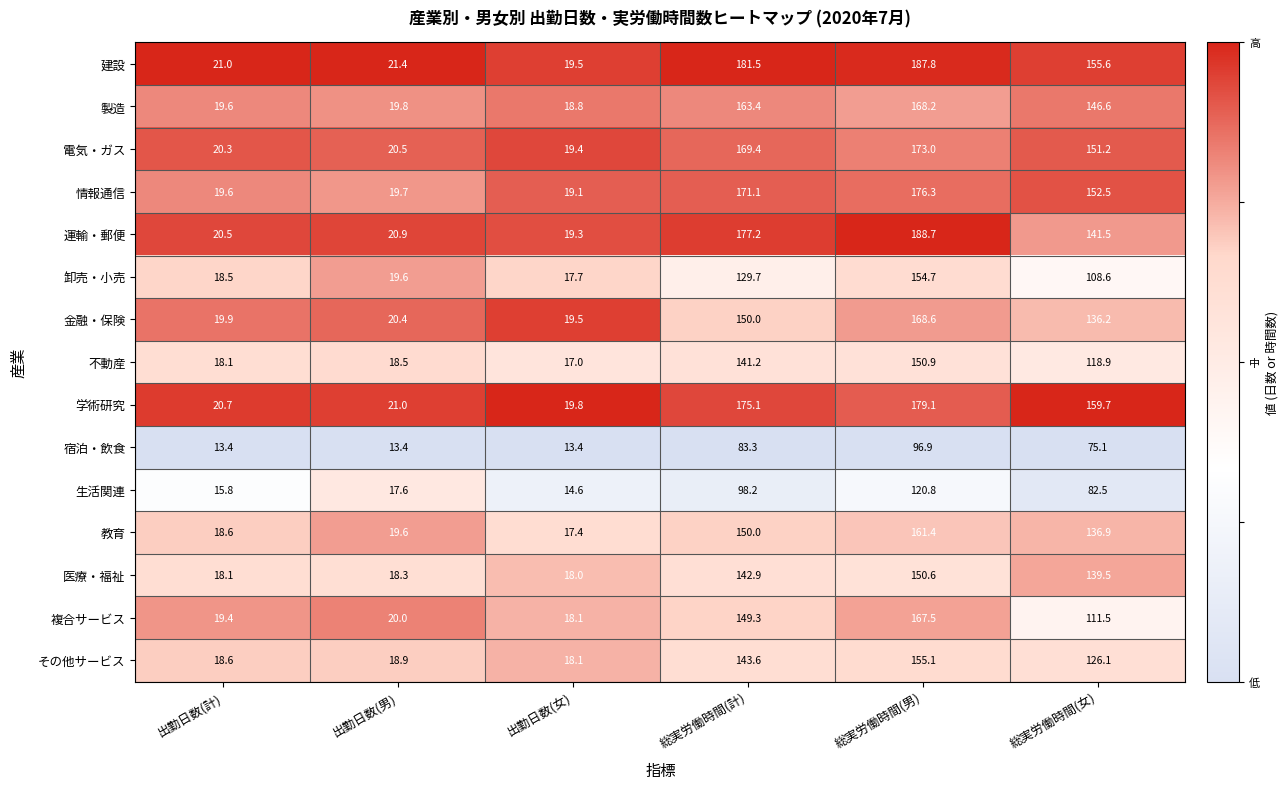

List the series in order of their peak value, lowest first.

宿泊・飲食, 生活関連, 医療・福祉, 不動産, 卸売・小売, その他サービス, 教育, 複合サービス, 製造, 金融・保険, 電気・ガス, 情報通信, 学術研究, 建設, 運輸・郵便